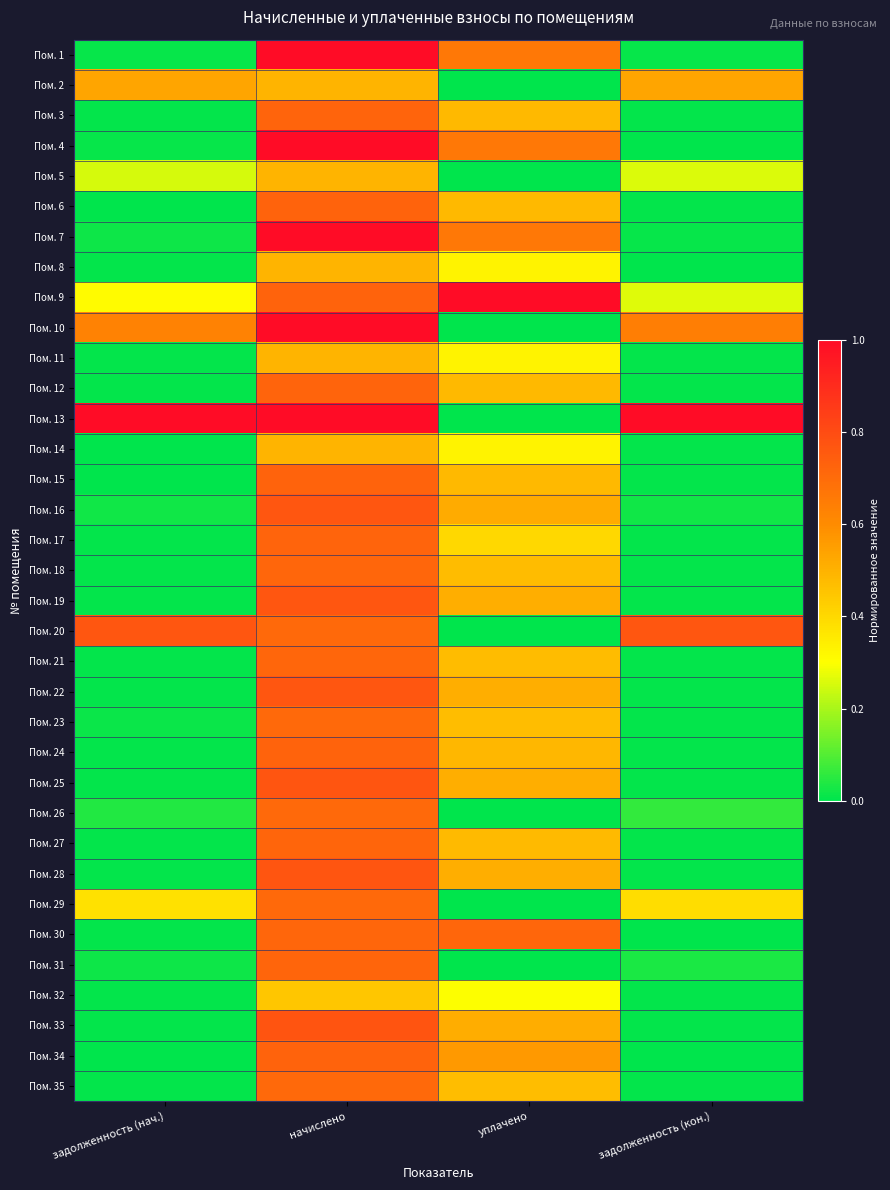

Which series changed the most between уплачено and задолженность (кон.)?

Пом. 13